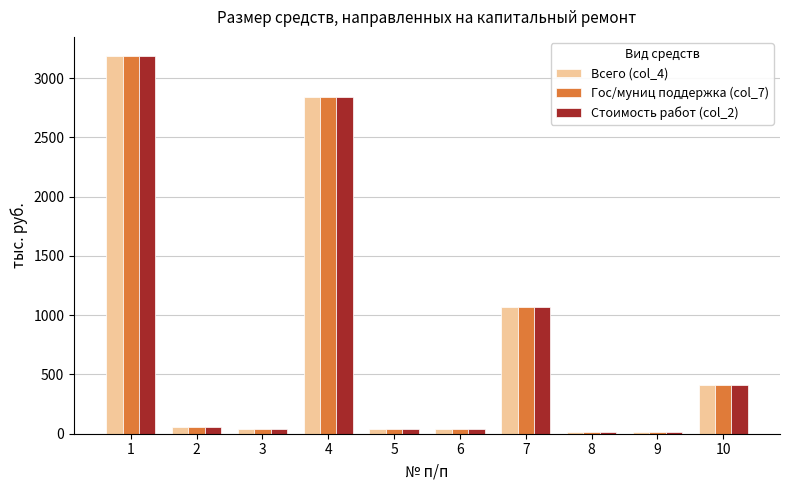

What is the average value of the Всего (col_4) series?

771.4